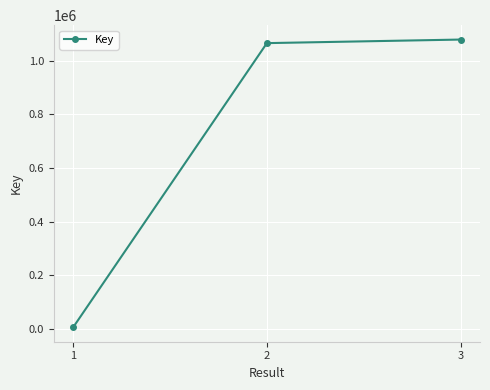

What is the difference between the maximum and minimum values?

1071945